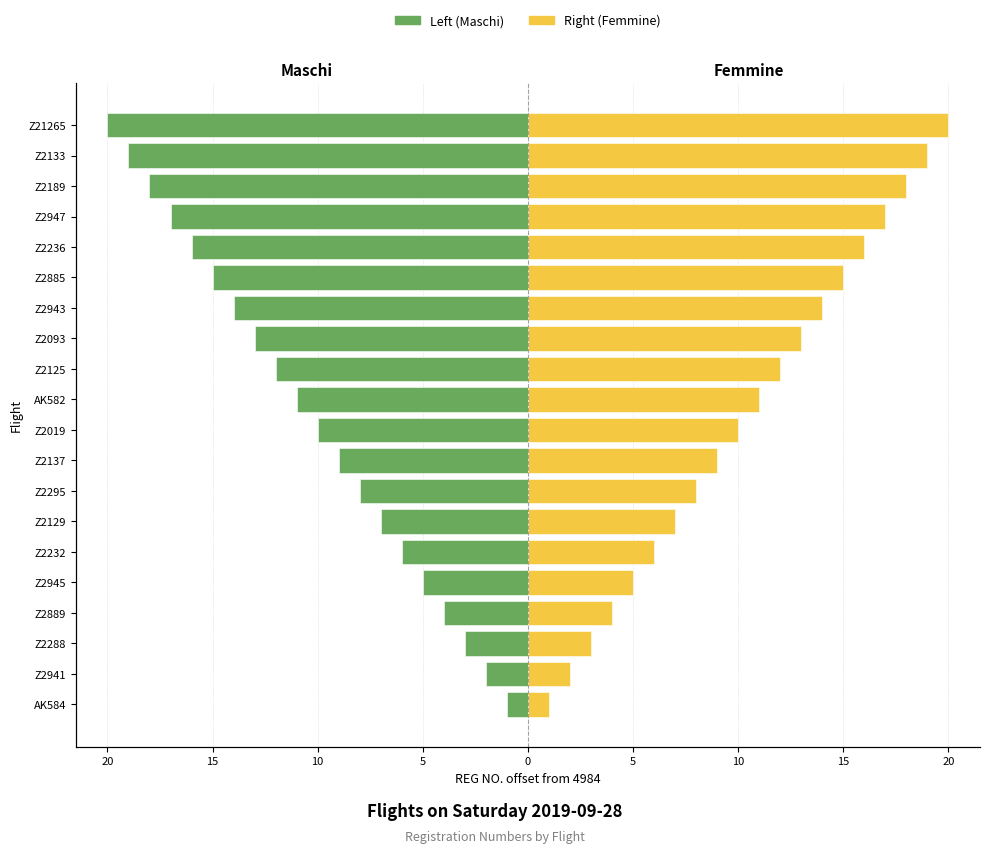

The Left (Maschi) series shows -1 at Z2288. True or false?

False